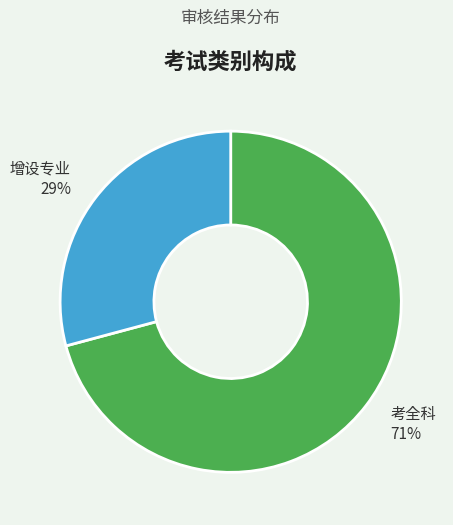

How many segments does this pie chart have?

2